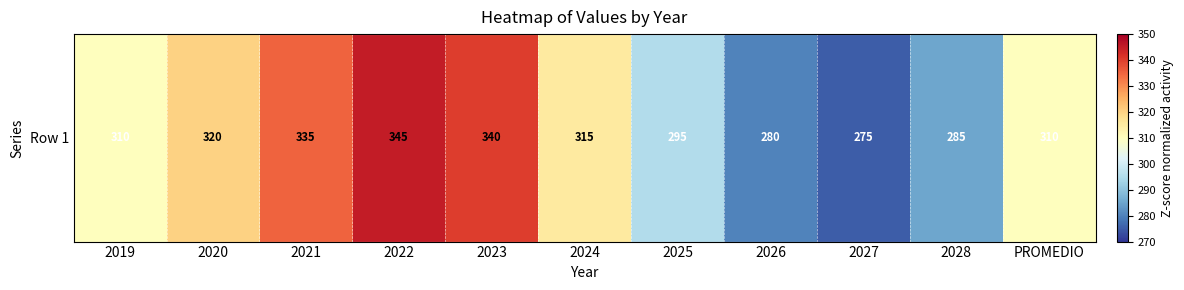

What is the sum of all values?

3410